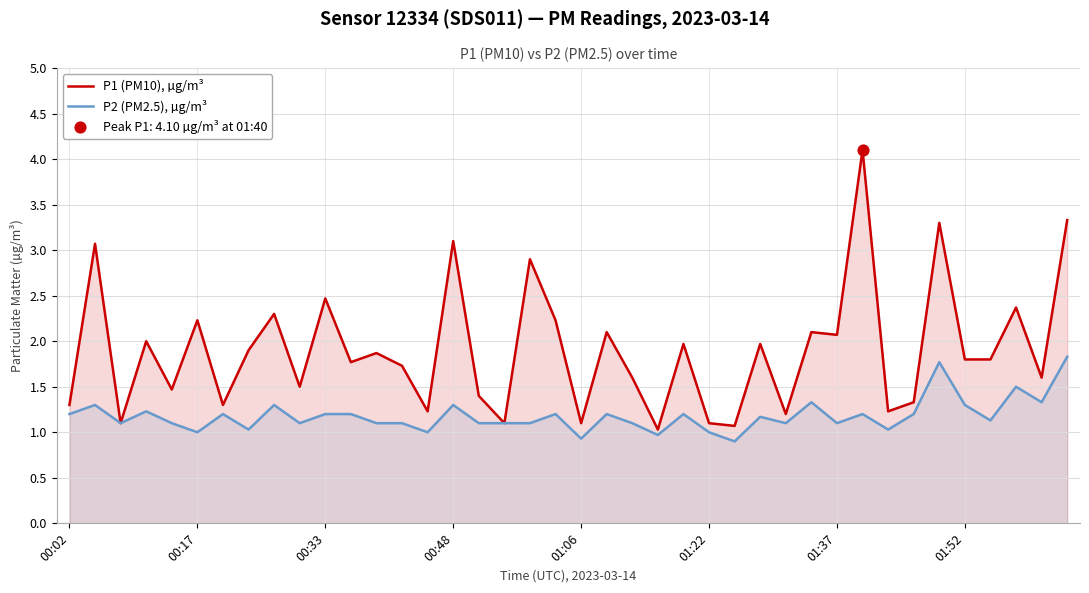

At how many categories does at least one series exceed 2?

14